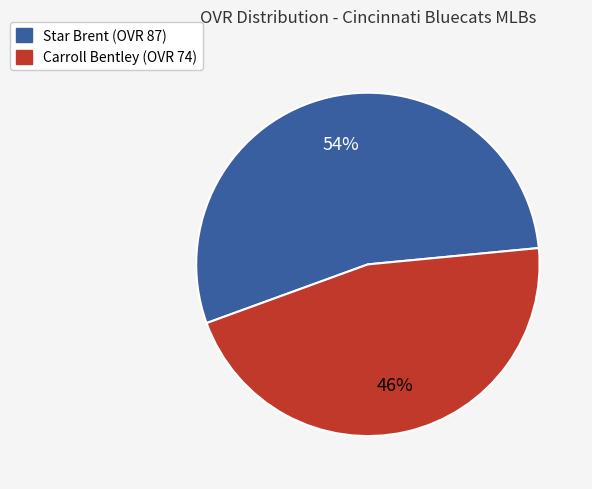

Is it true that Star is 54% of the pie?

True